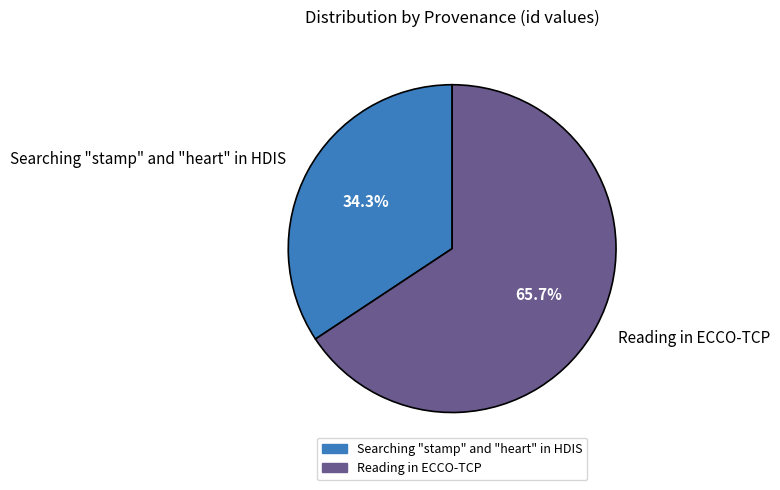

What is the ratio of the value at Reading in ECCO-TCP to the value at Searching "stamp" and "heart" in HDIS?

1.9